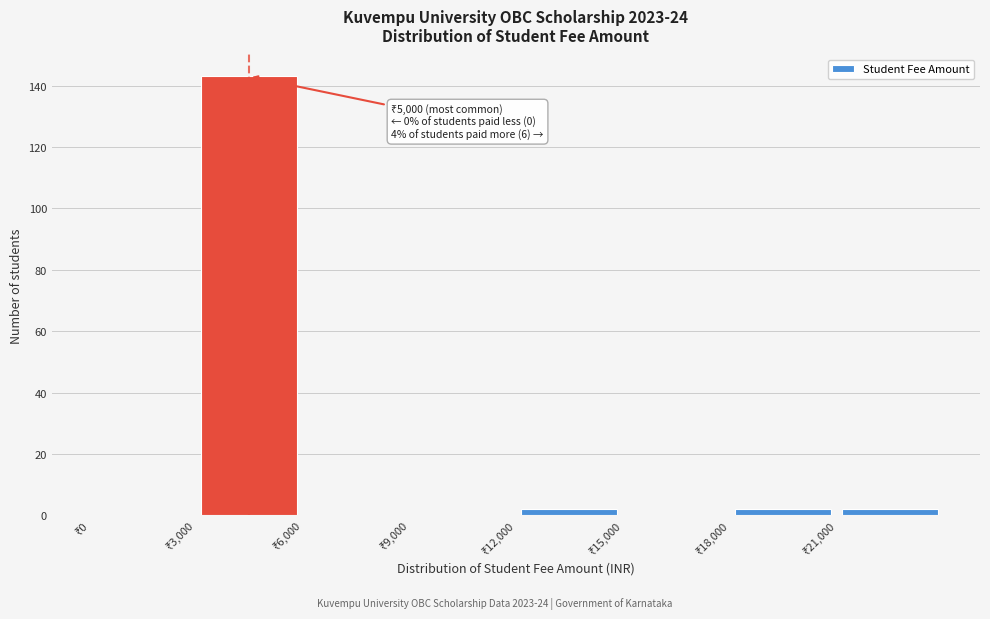

Over which range of the x-axis is the bar tallest?

3000 to 6000